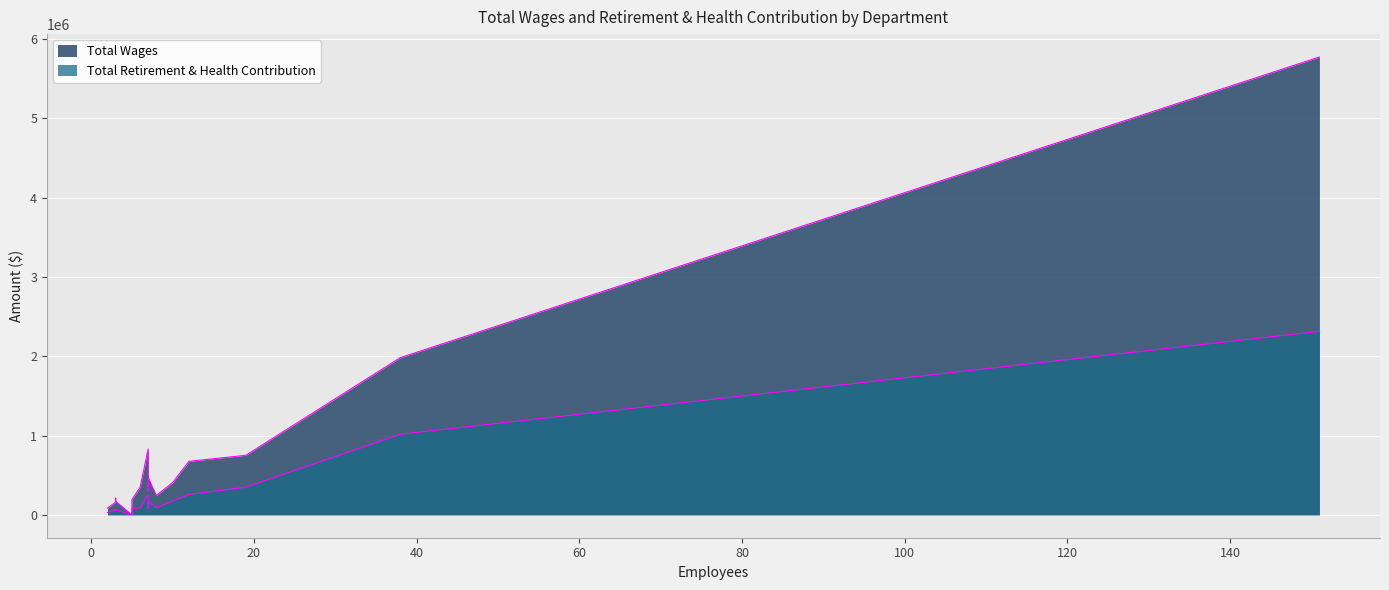

How many data points does each series have?

16